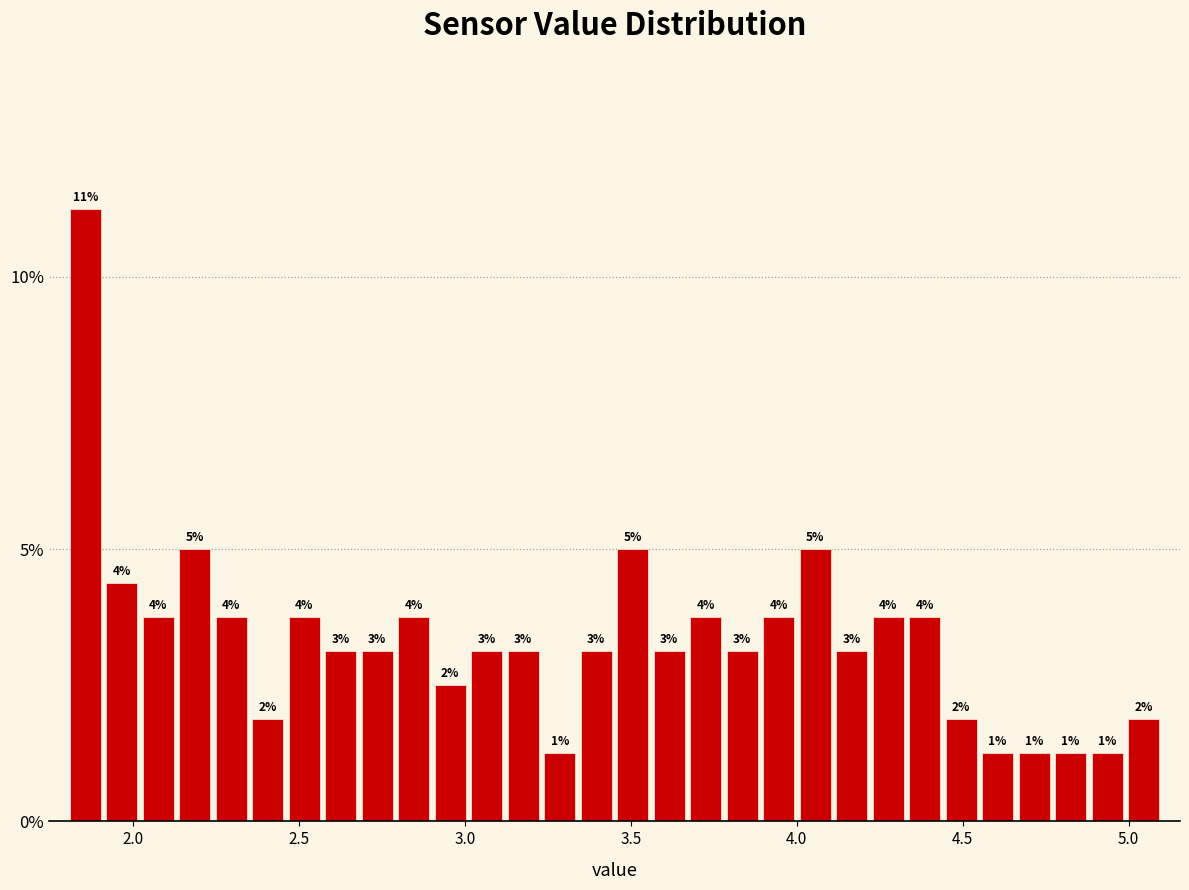

Read against the x-axis, roughly where is the centre of the tallest bar?

1.85